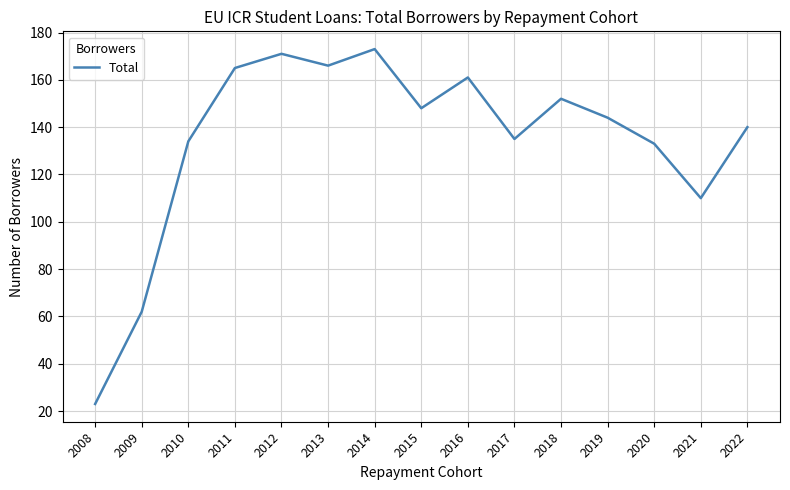

Between 2022 and 2019, which is larger?

2019